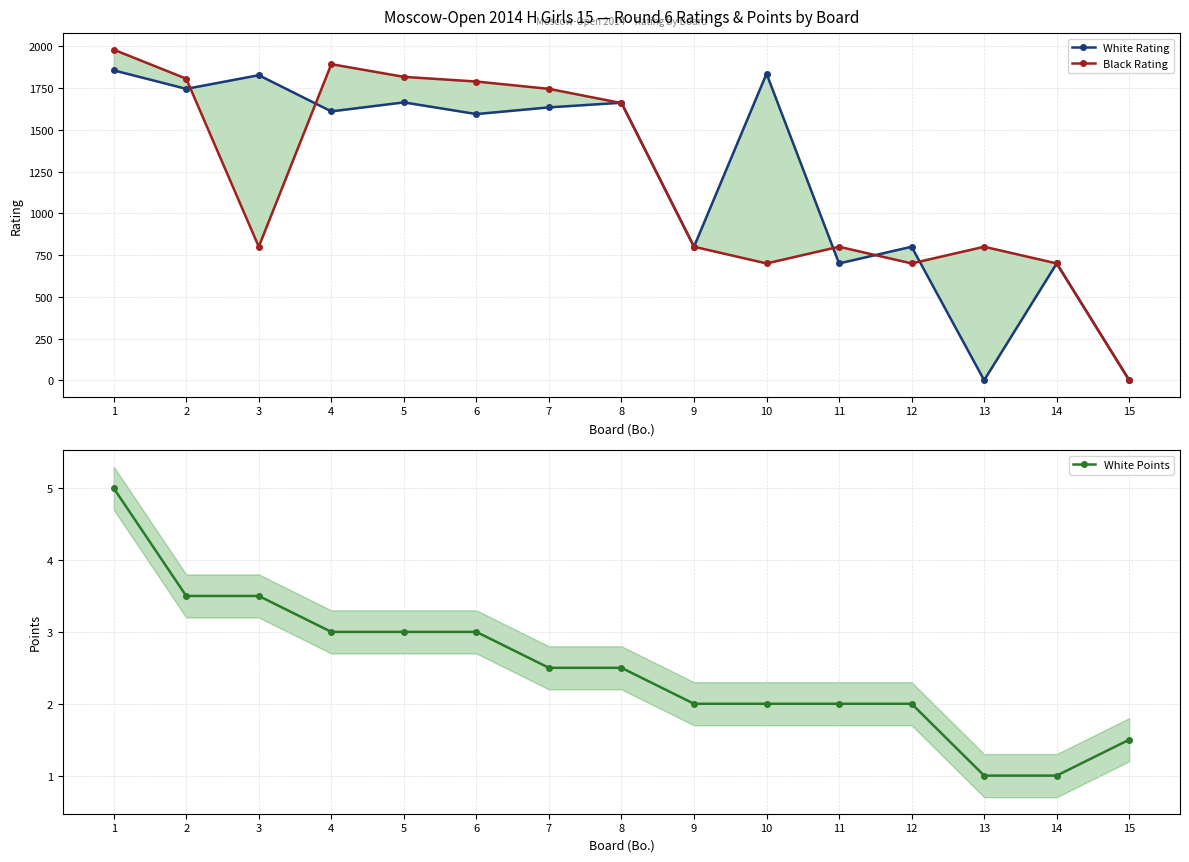

Reading right to left, list all the values displayed in this chart.

White Rating: 15=0.0	14=700.0	13=0.0	12=800.0	11=700.0	10=1837.0	9=800.0	8=1663.0	7=1635.0	6=1595.0	5=1665.0	4=1611.0	3=1828.0	2=1746.0	1=1857.0
Black Rating: 15=0.0	14=700.0	13=800.0	12=700.0	11=800.0	10=700.0	9=800.0	8=1661.0	7=1746.0	6=1790.0	5=1818.0	4=1894.0	3=800.0	2=1807.0	1=1981.0
White Points: 15=1.5	14=1.0	13=1.0	12=2.0	11=2.0	10=2.0	9=2.0	8=2.5	7=2.5	6=3.0	5=3.0	4=3.0	3=3.5	2=3.5	1=5.0